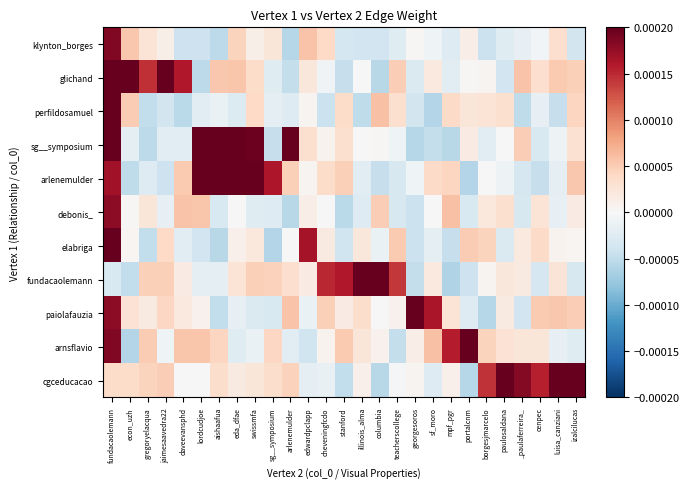

Which category has the lowest value across all series?

mpf_pgr